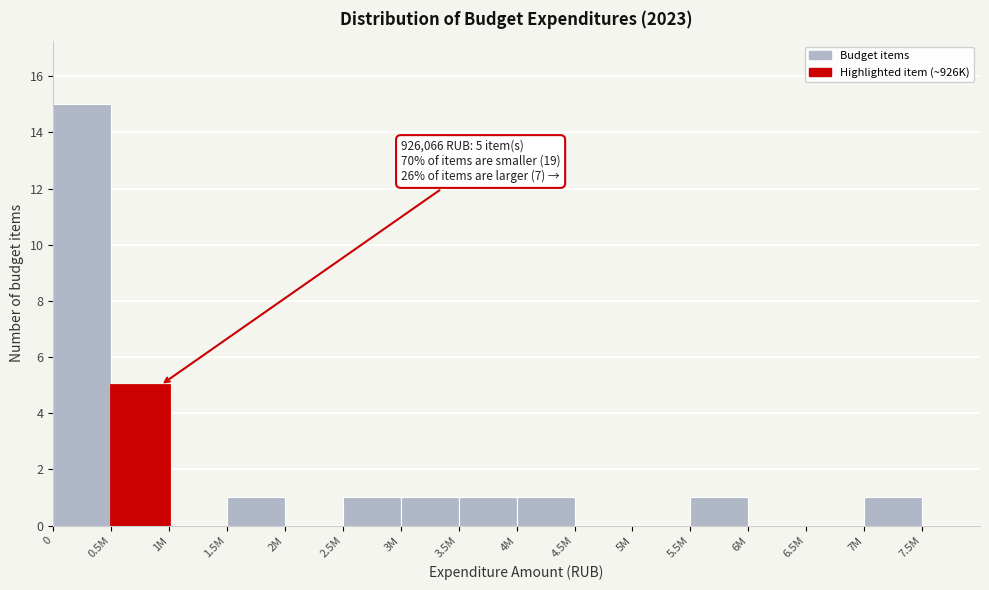

Reading left to right, transcribe all the data shown in this chart.

0=15	0.5M=5	1M=0	1.5M=1	2M=0	2.5M=1	3M=1	3.5M=1	4M=1	4.5M=0	5M=0	5.5M=1	6M=0	6.5M=0	7M=1	7.5M=0